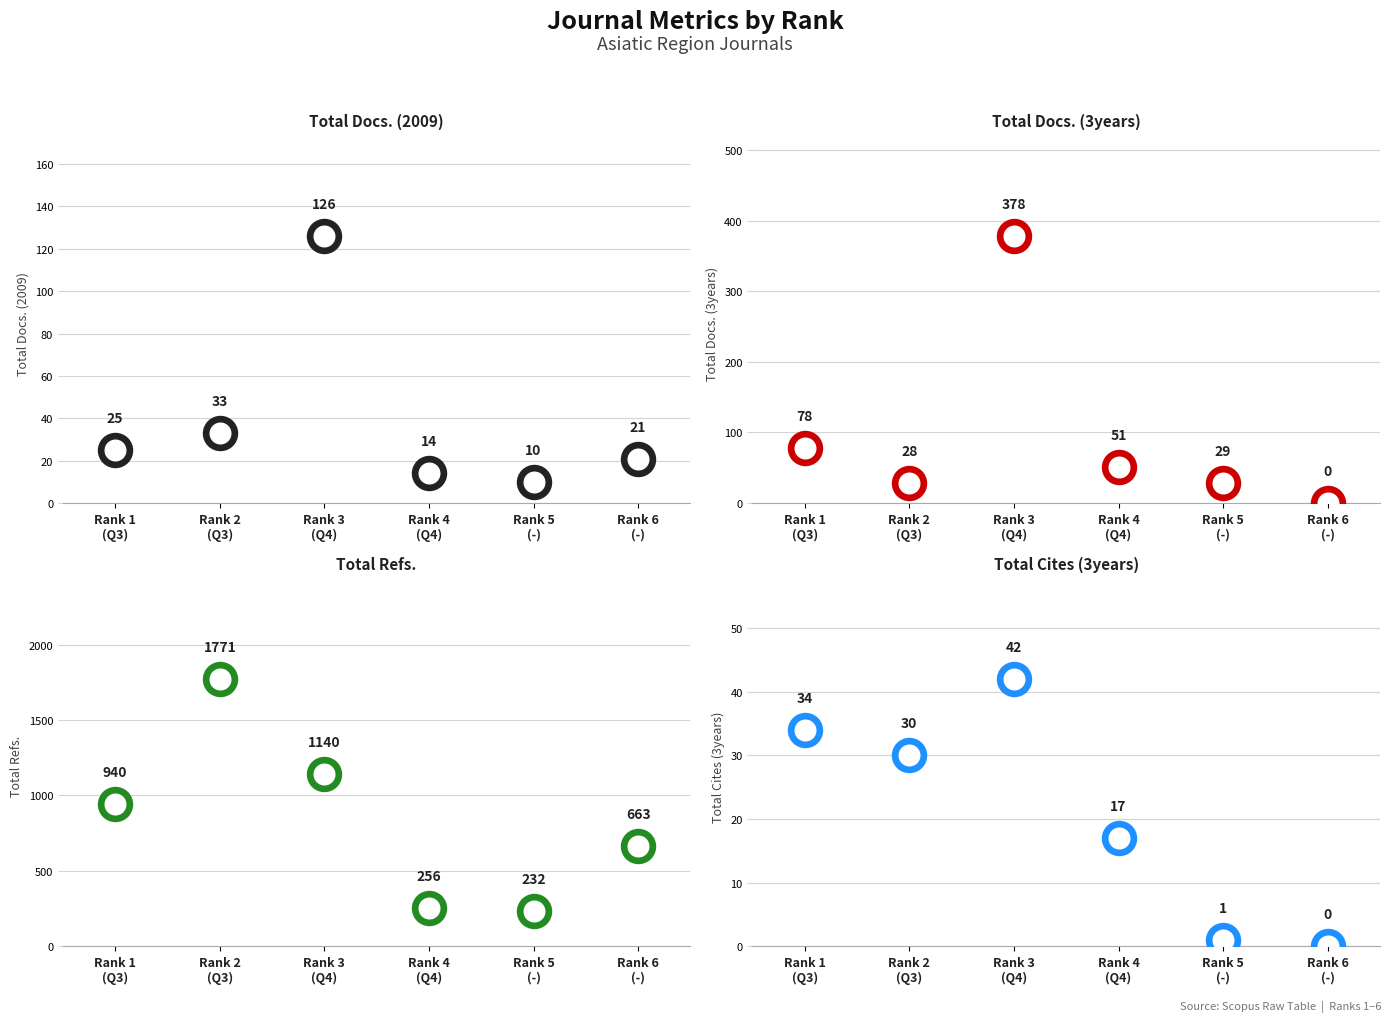

At which category is the sum across all series the highest?

Rank 2